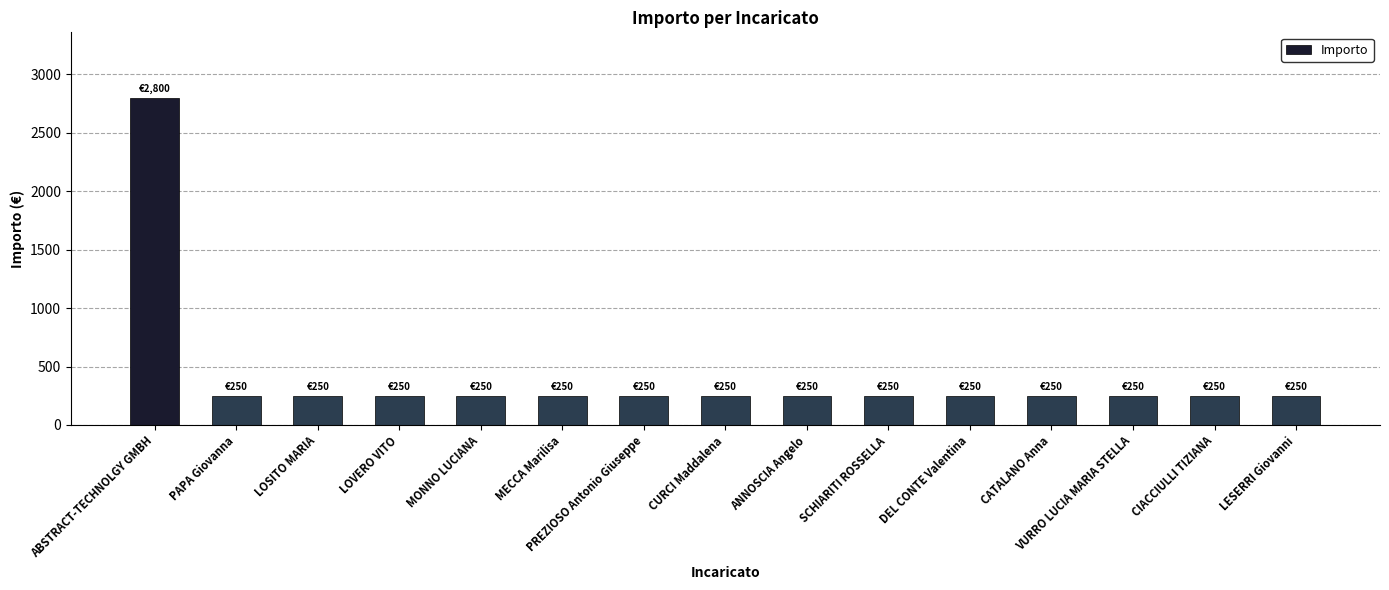

What value does the data have at PREZIOSO Antonio Giuseppe?

250